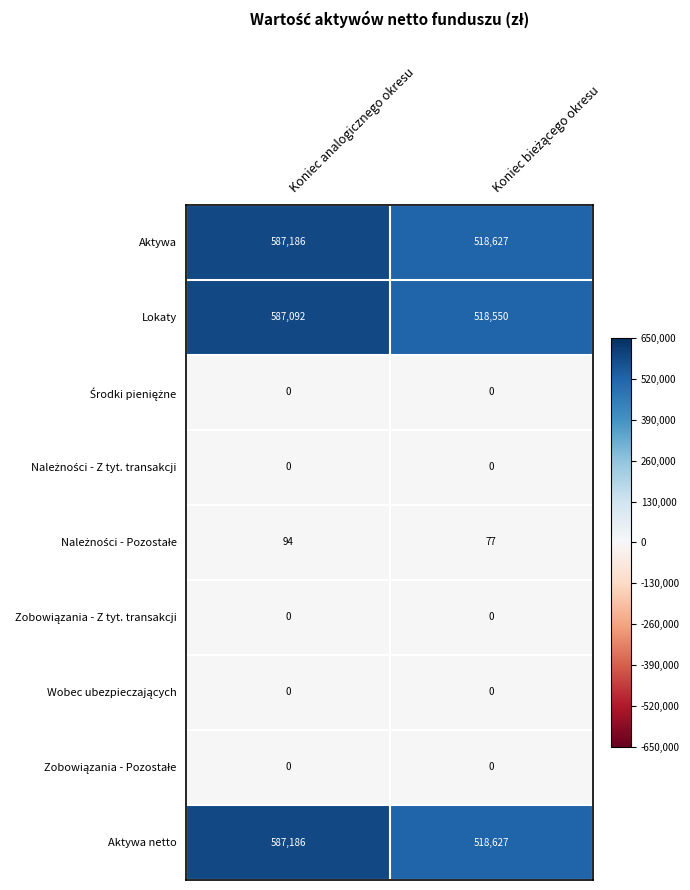

What is the total value across all series at Koniec analogicznego okresu?

1761558